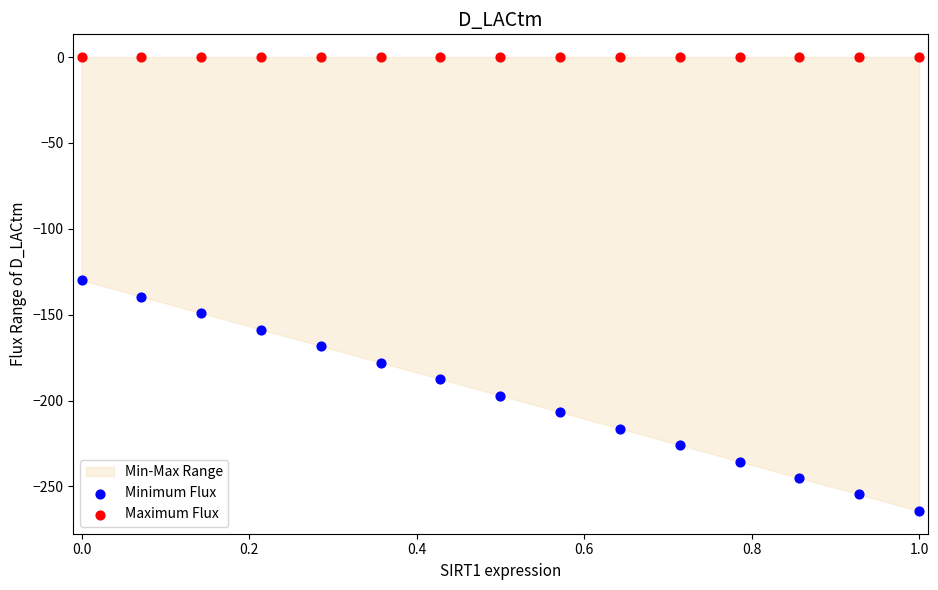

Which series reaches the minimum Y coordinate?

Minimum Flux